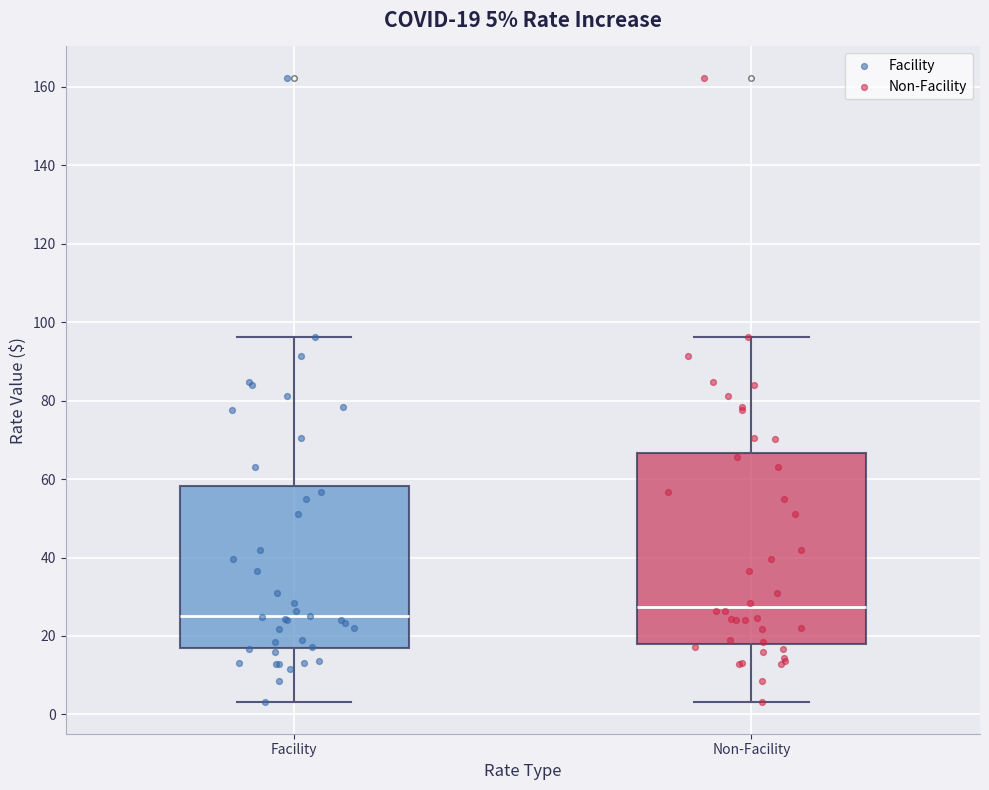

Which box has the highest median line?

Non-Facility